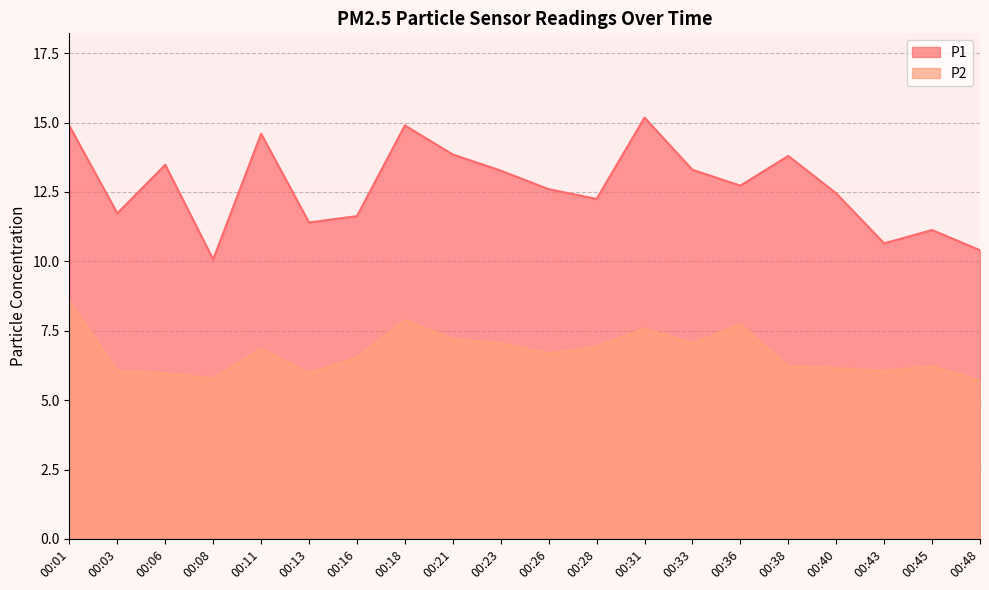

Which series has the widest spread of values?

P1